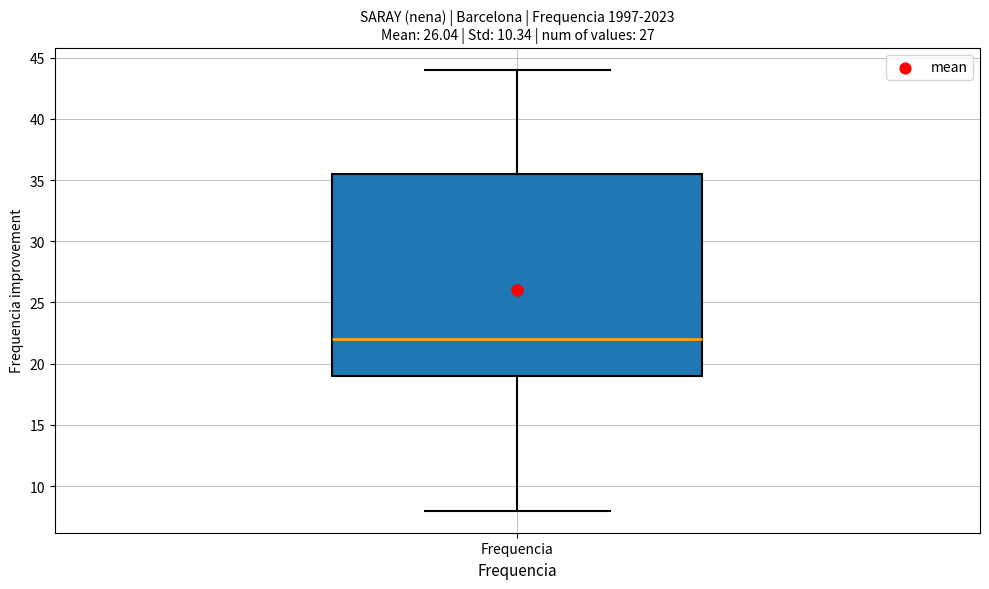

Where does the upper whisker of the box for Frequencia end on the y-axis? The values are not printed on the chart, so give them approximately, as read against the axis.

44.0